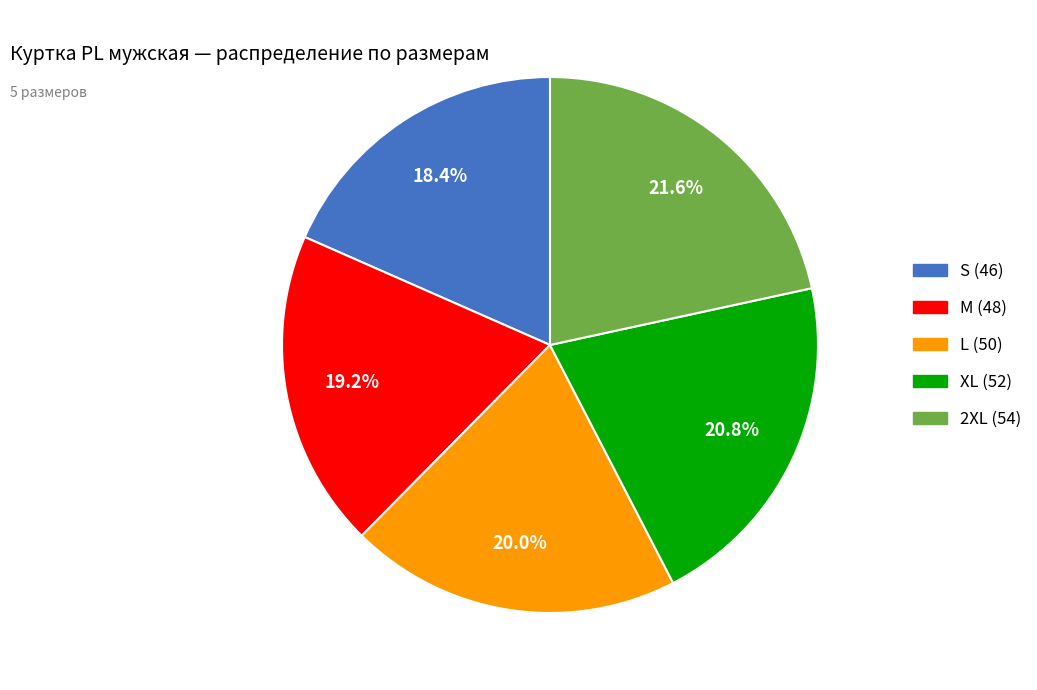

What percentage is the S (46) slice, to the nearest percent?

18%